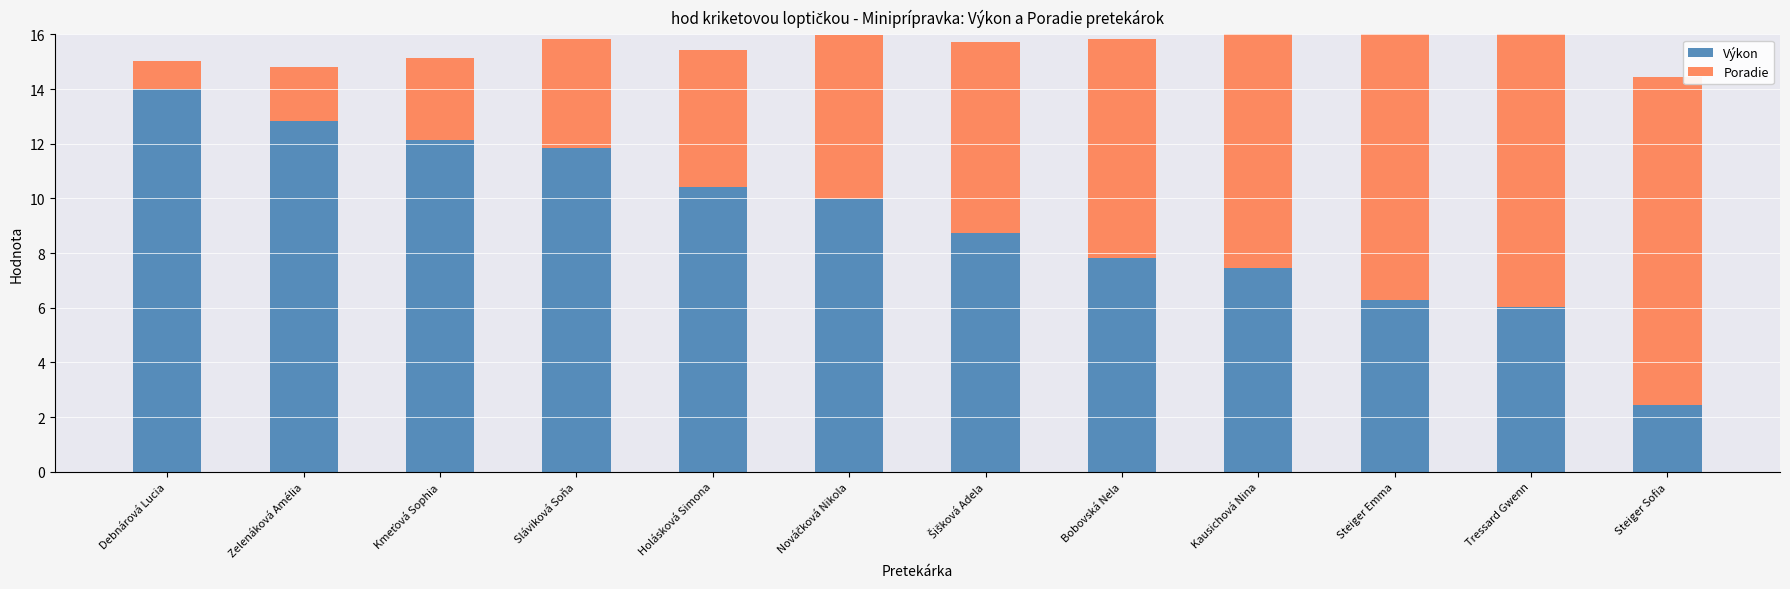

Is it true that Výkon equals 10.4 at Holásková Simona?

True